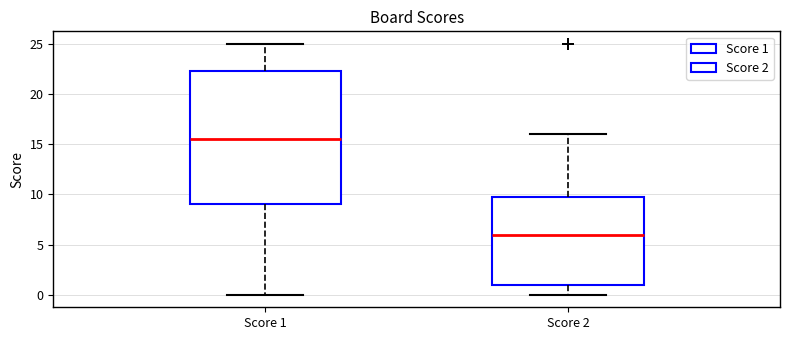

Reading left to right, transcribe this box plot: for each box, give where its median line is, the range the box spans, and where its two whiskers end, as read against the y-axis. The values are not printed on the chart, so give them approximately, as read against the axis.

Score 1: median 15.5, box 9.0 to 22.5, whiskers 0.0 to 25.0
Score 2: median 6.0, box 1.0 to 10.0, whiskers 0.0 to 16.0